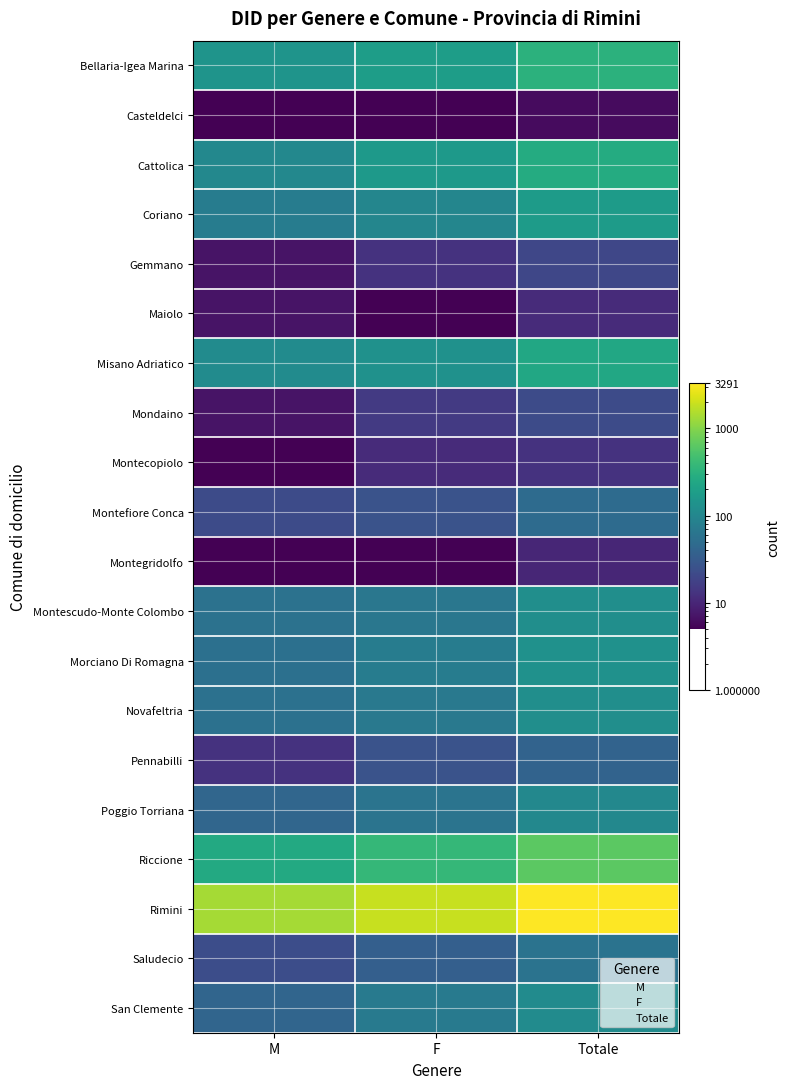

Reading left to right, transcribe all the data shown in this chart.

Bellaria-Igea Marina: M=142	F=183	Totale=325
Casteldelci: M=5	F=5	Totale=6
Cattolica: M=104	F=166	Totale=270
Coriano: M=76	F=98	Totale=174
Gemmano: M=7	F=13	Totale=20
Maiolo: M=7	F=5	Totale=11
Misano Adriatico: M=114	F=132	Totale=246
Mondaino: M=7	F=15	Totale=22
Montecopiolo: M=5	F=11	Totale=13
Montefiore Conca: M=22	F=26	Totale=48
Montegridolfo: M=5	F=5	Totale=10
Montescudo-Monte Colombo: M=57	F=65	Totale=122
Morciano Di Romagna: M=55	F=77	Totale=132
Novafeltria: M=56	F=69	Totale=125
Pennabilli: M=13	F=26	Totale=39
Poggio Torriana: M=43	F=61	Totale=104
Riccione: M=258	F=381	Totale=639
Rimini: M=1375	F=1916	Totale=3291
Saludecio: M=23	F=36	Totale=59
San Clemente: M=41	F=73	Totale=114